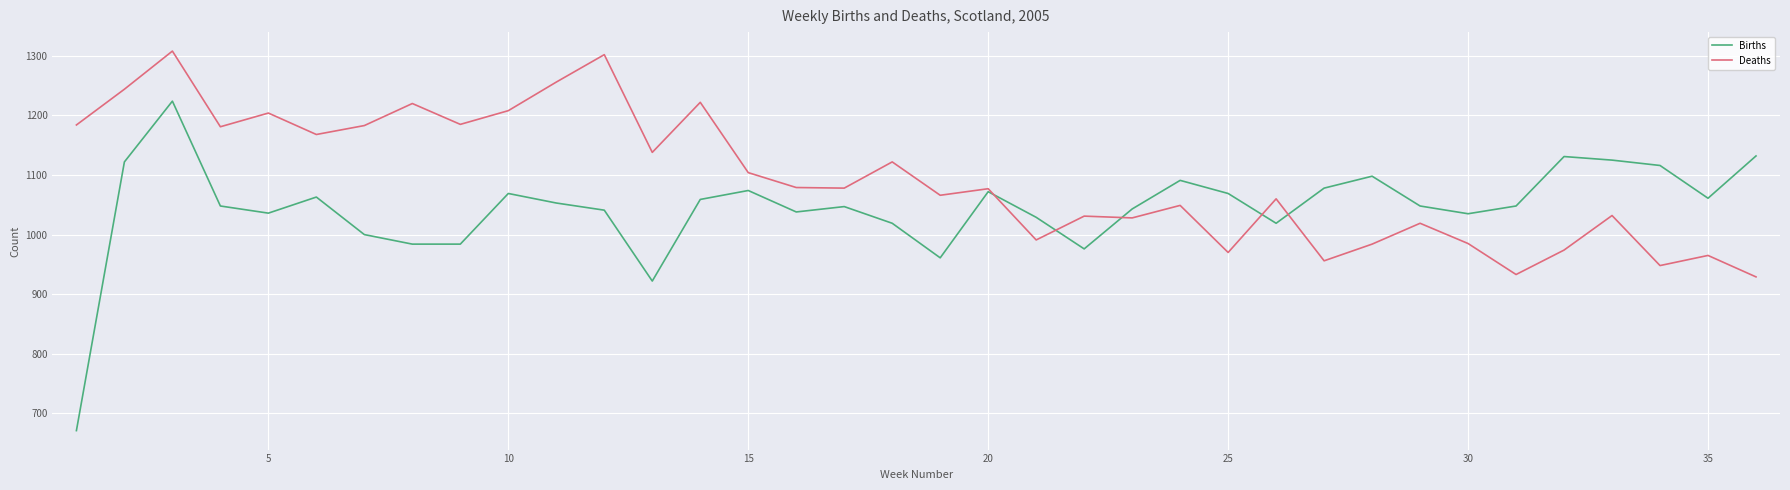

How many values in the Births series are below 1048?

16